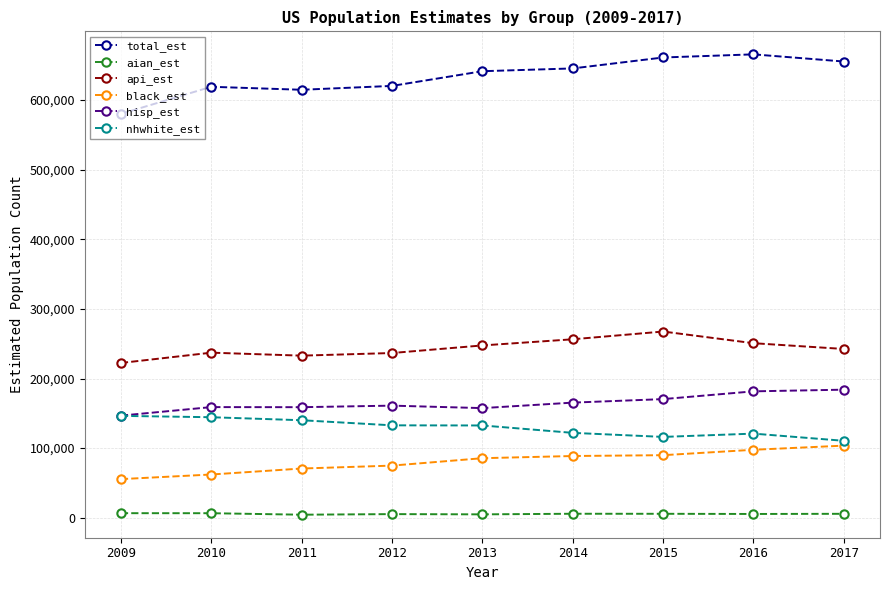

What is the highest value of the api_est series?

267480